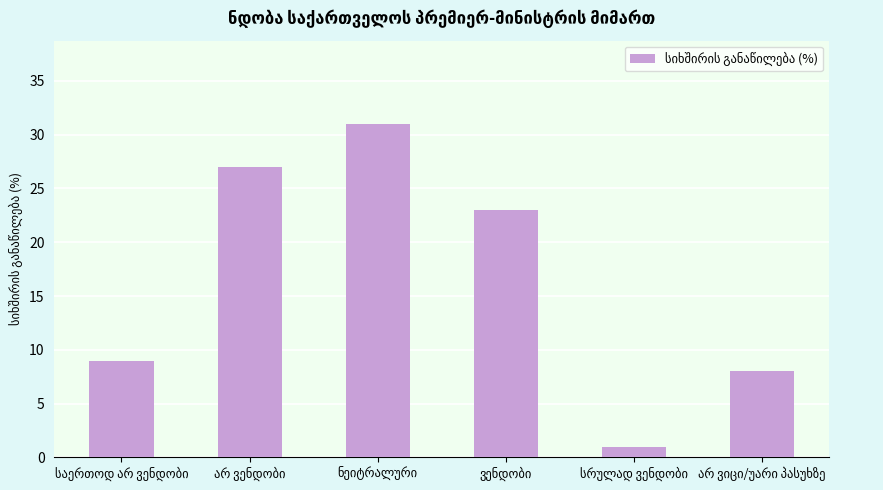

Reading left to right, transcribe all the data shown in this chart.

9	27	31	23	1	8